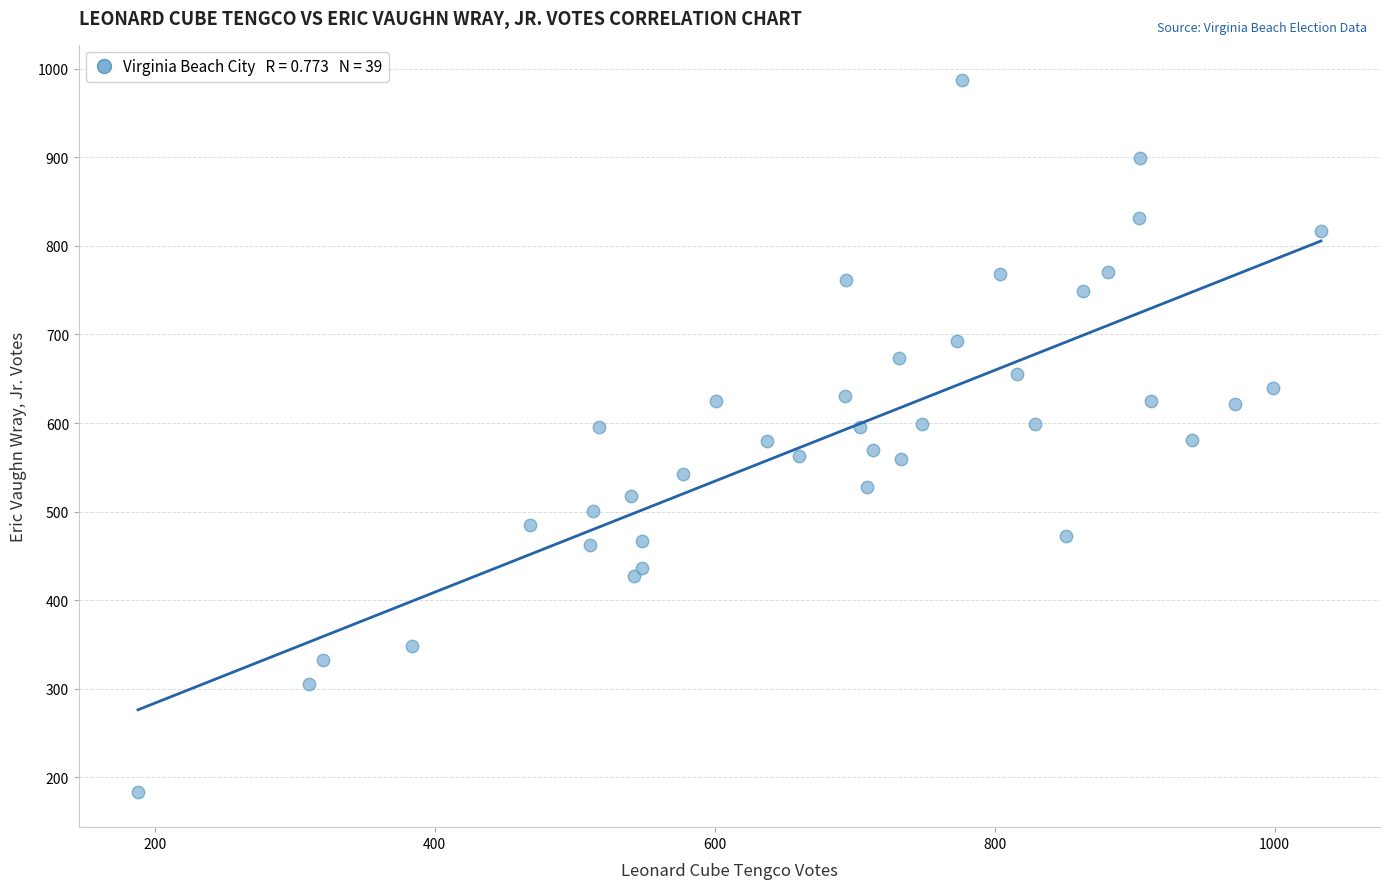

What is the range of X values (max minus min)?

845